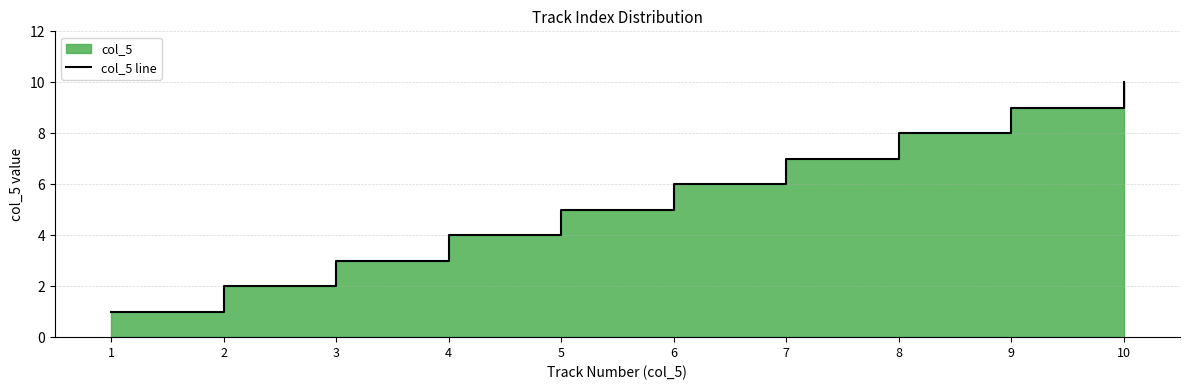

What value does the data have at 8?

8